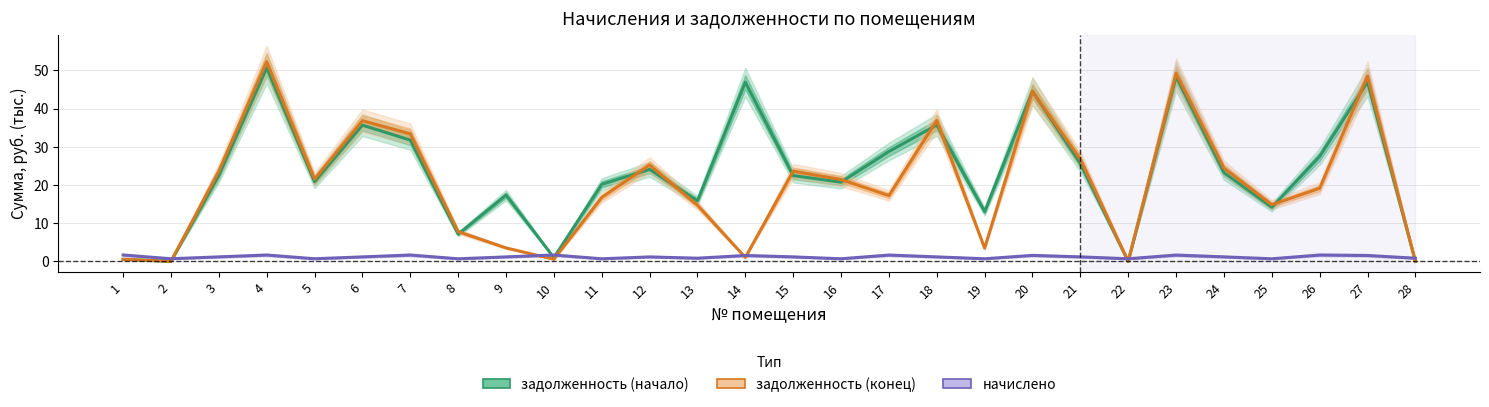

What is the average value of the начислено series?

1.2